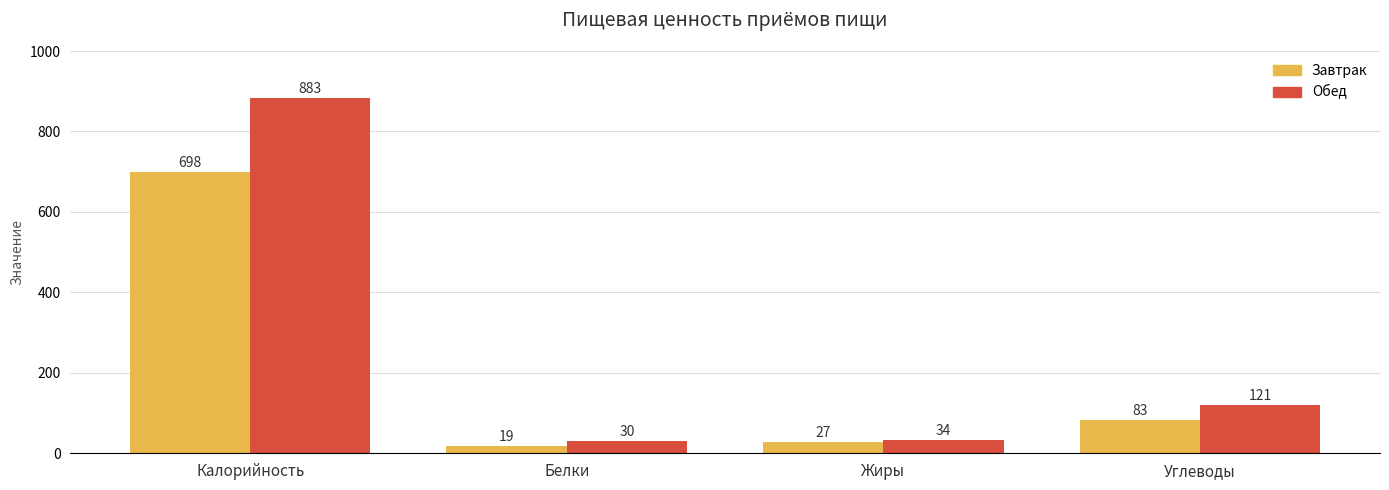

What is the difference between the Завтрак values at Жиры and Белки?

8